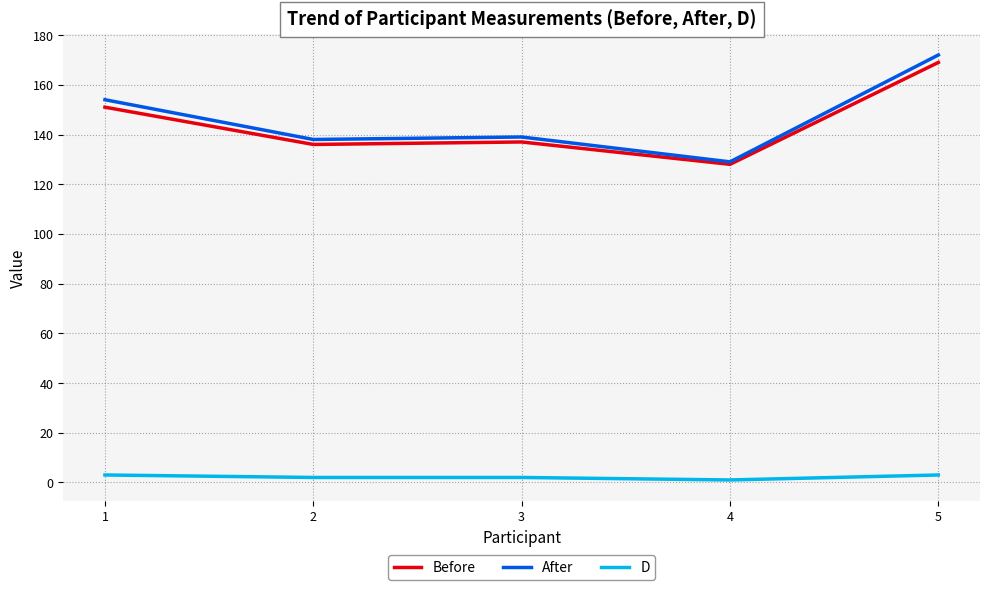

Between 2 and 5, which series saw the biggest shift?

After